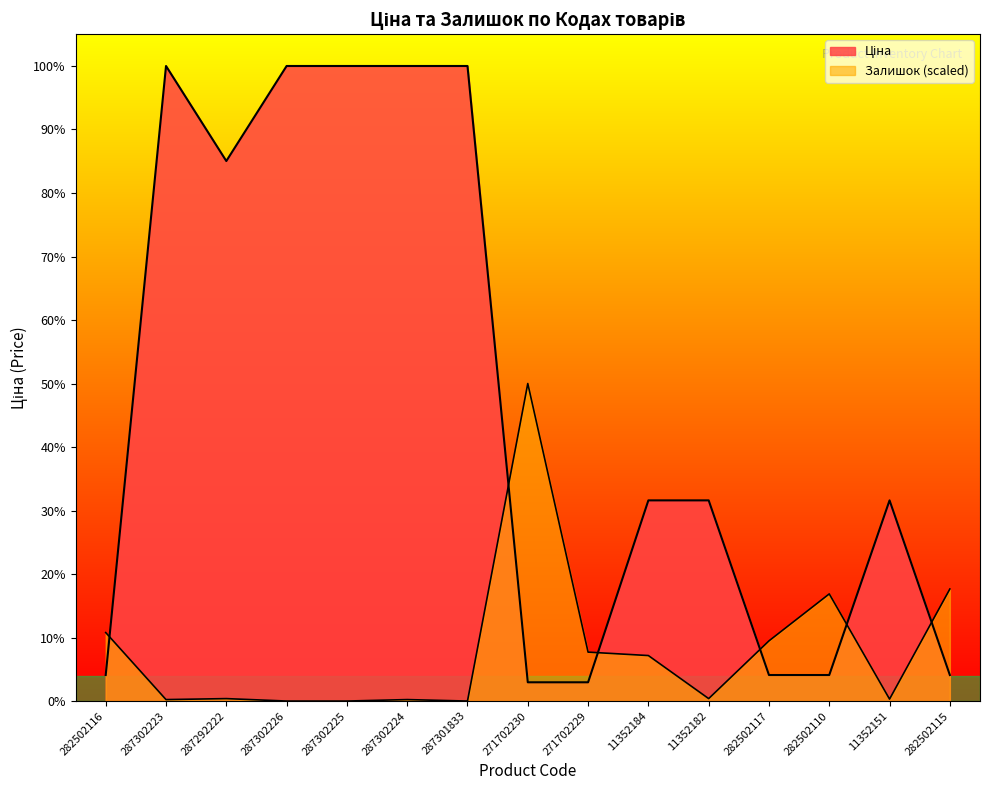

Does the chart display data point markers on the line(s)?

No